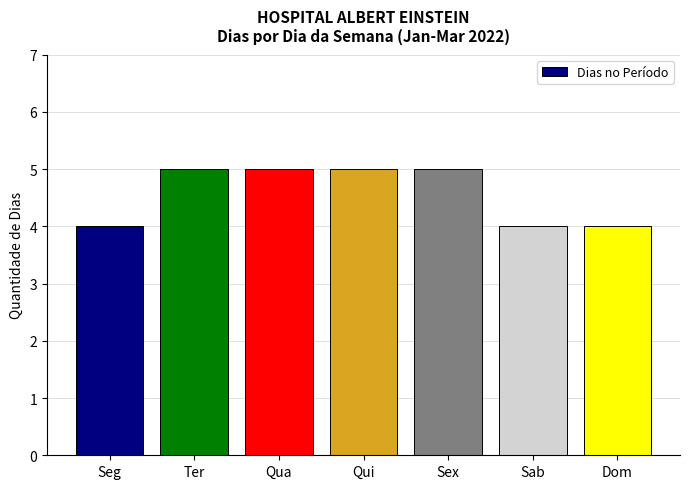

What is the difference between the values at Dom and Sex?

1